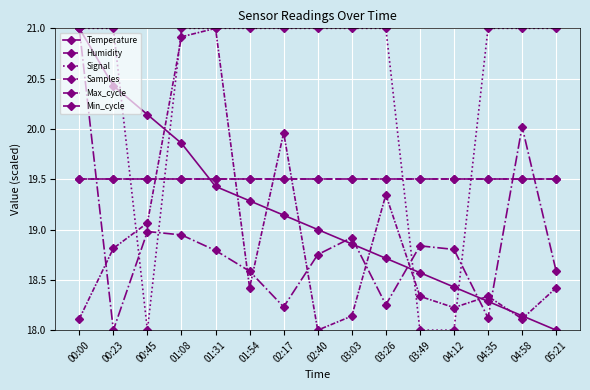

List the series in order of their peak value, highest first.

Temperature, Signal, Samples, Max_cycle, Humidity, Min_cycle